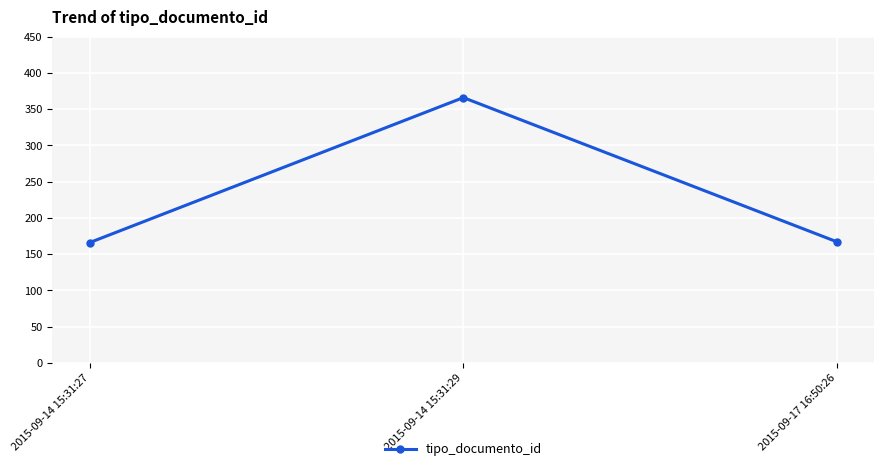

What is the sum of all values?

699